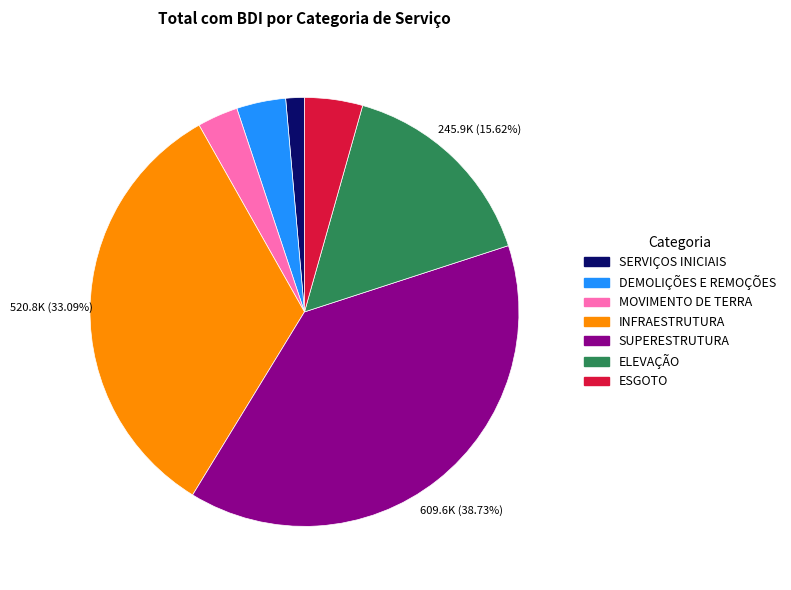

Rank the categories by value from lowest to highest.

SERVIÇOS INICIAIS, MOVIMENTO DE TERRA, DEMOLIÇÕES E REMOÇÕES, ESGOTO, ELEVAÇÃO, INFRAESTRUTURA, SUPERESTRUTURA